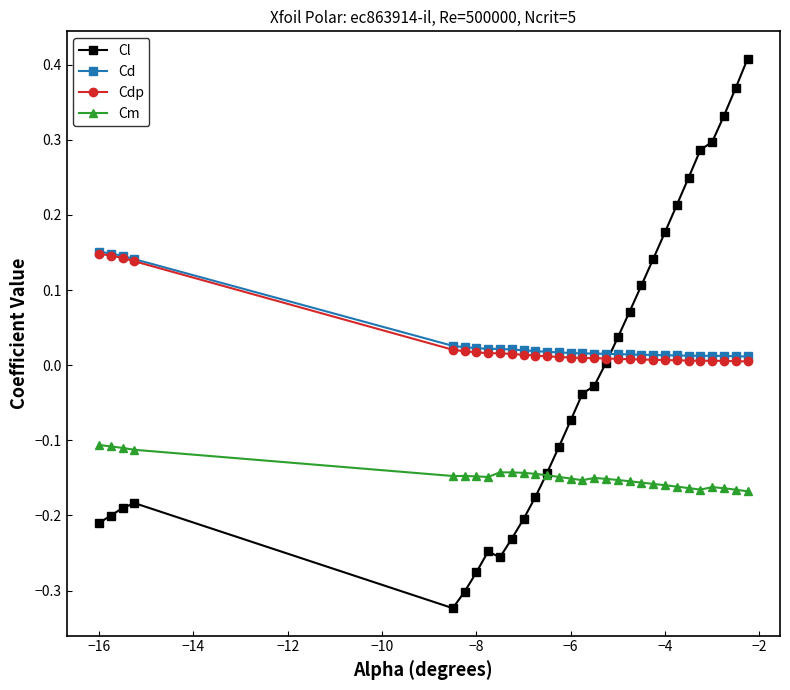

Which series ends up on top after the final intersection of Cl and Cdp?

Cl